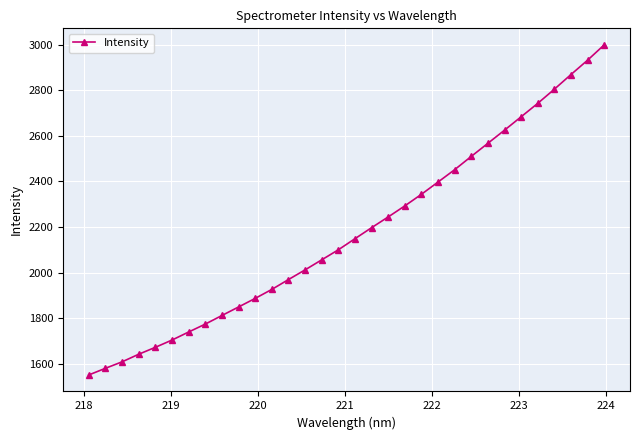

Does the chart display data point markers on the line(s)?

Yes